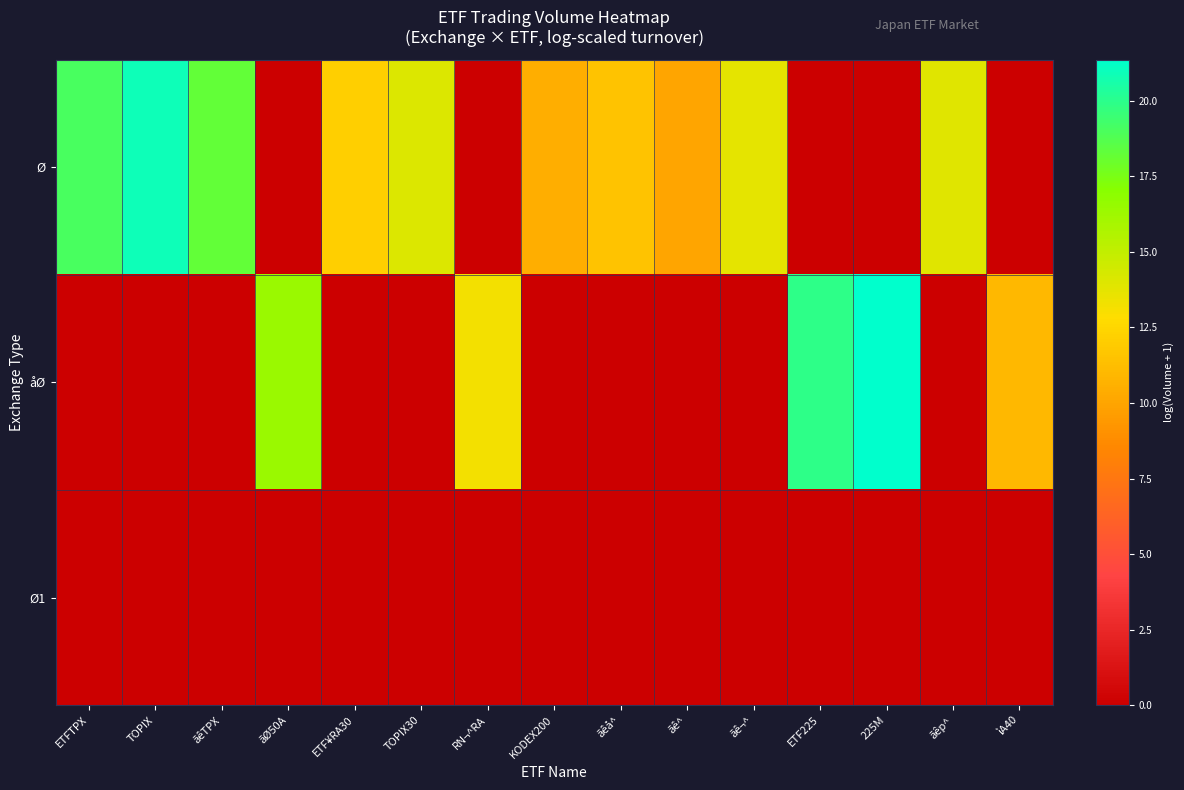

Reading right to left, extract all data points from this chart.

Ø: ìA40=0.0	ãêp^=13.9	225M=0.0	ETF225=0.0	ãê¬^=13.7	ãê^=10.1	ãêå^=11.5	KODEX200=10.5	RN¬^RA=0.0	TOPIX30=14.1	ETF¥RA30=12.1	ãØ50A=0.0	ãêTPX=18.2	TOPIX=20.9	ETFTPX=19.1
åØ: ìA40=11.0	ãêp^=0.0	225M=21.4	ETF225=19.9	ãê¬^=0.0	ãê^=0.0	ãêå^=0.0	KODEX200=0.0	RN¬^RA=13.2	TOPIX30=0.0	ETF¥RA30=0.0	ãØ50A=16.4	ãêTPX=0.0	TOPIX=0.0	ETFTPX=0.0
Ø1: ìA40=0.0	ãêp^=0.0	225M=0.0	ETF225=0.0	ãê¬^=0.0	ãê^=0.0	ãêå^=0.0	KODEX200=0.0	RN¬^RA=0.0	TOPIX30=0.0	ETF¥RA30=0.0	ãØ50A=0.0	ãêTPX=0.0	TOPIX=0.0	ETFTPX=0.0